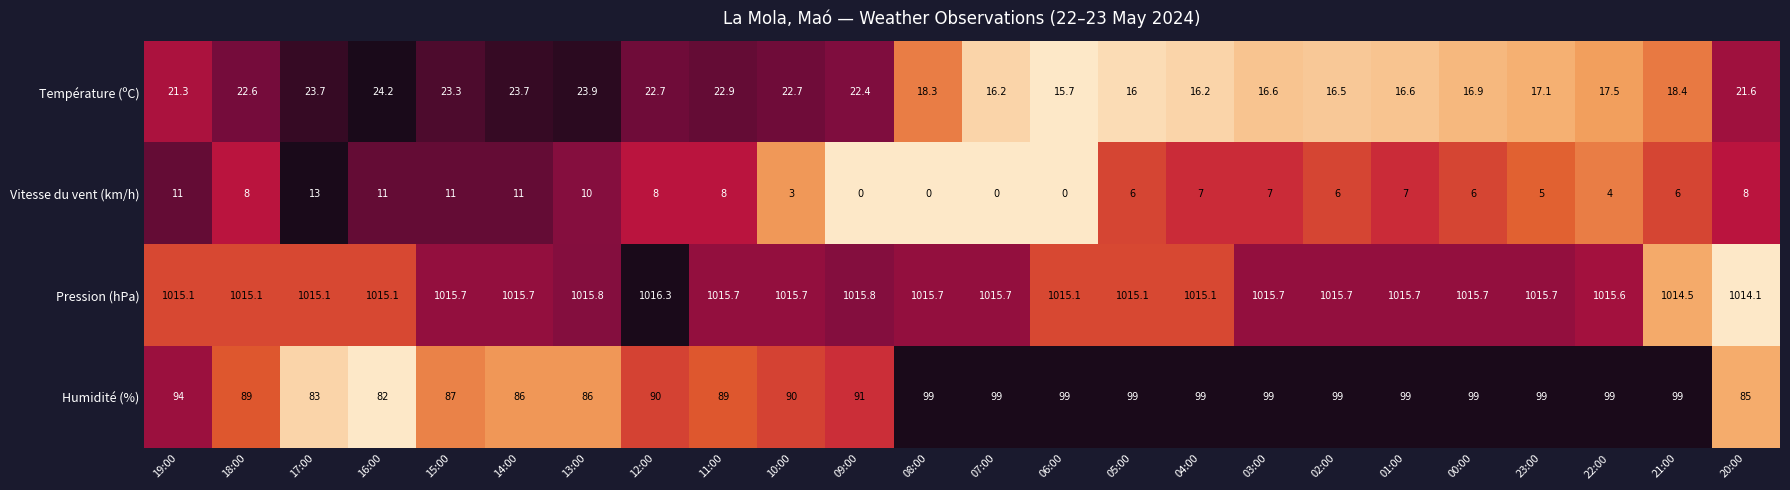

What is the difference between the highest and lowest values at 17:00?

1002.1